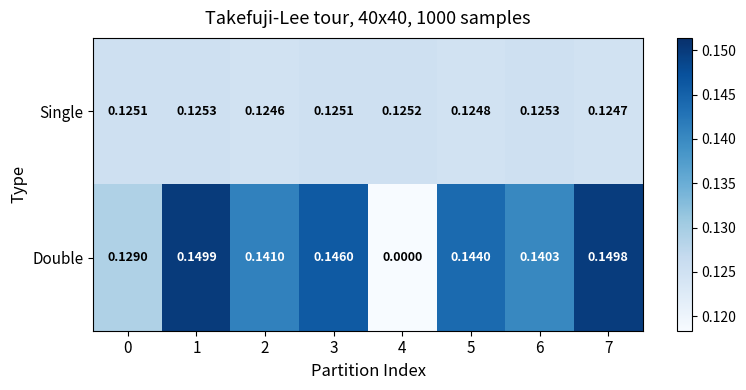

Rank the series at 2 from highest to lowest value.

Double, Single